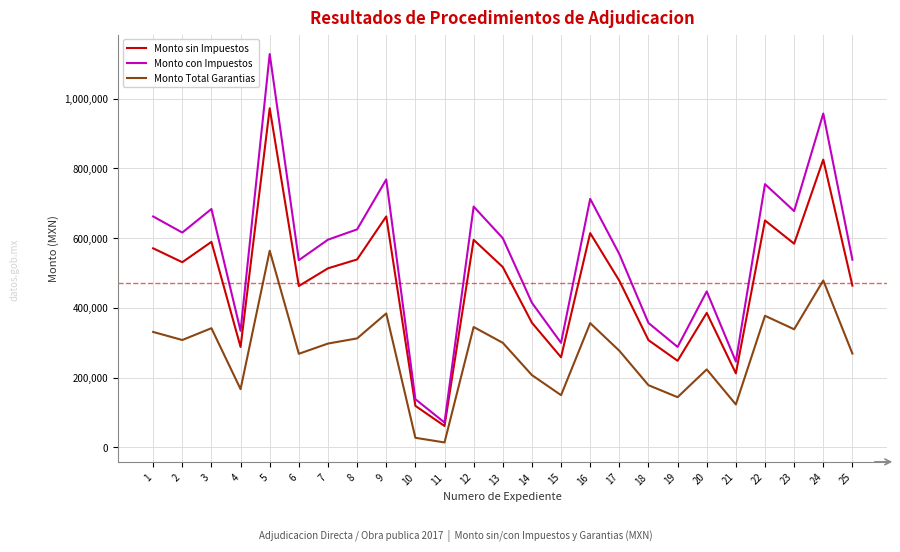

What is the sum of all Monto Total Garantias values?

6784315.0